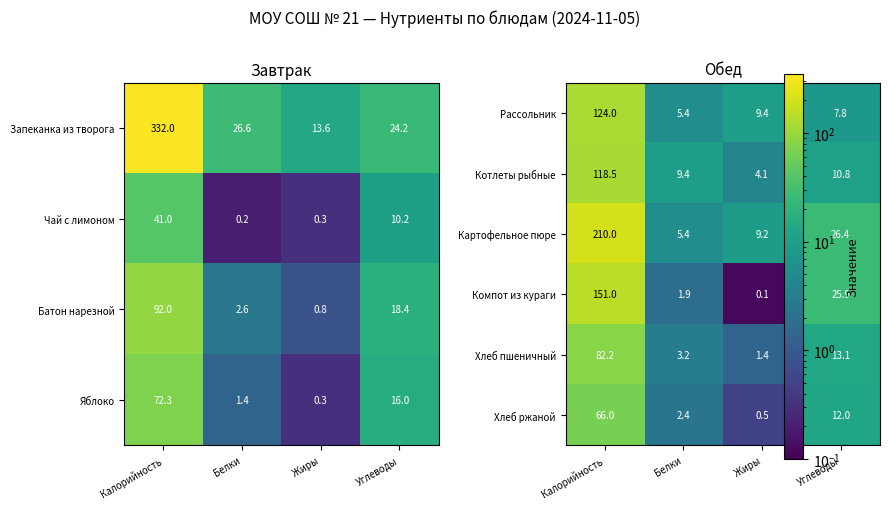

Is the value of Чай с лимоном at Калорийность greater than the value of Запеканка из творога at Калорийность?

No